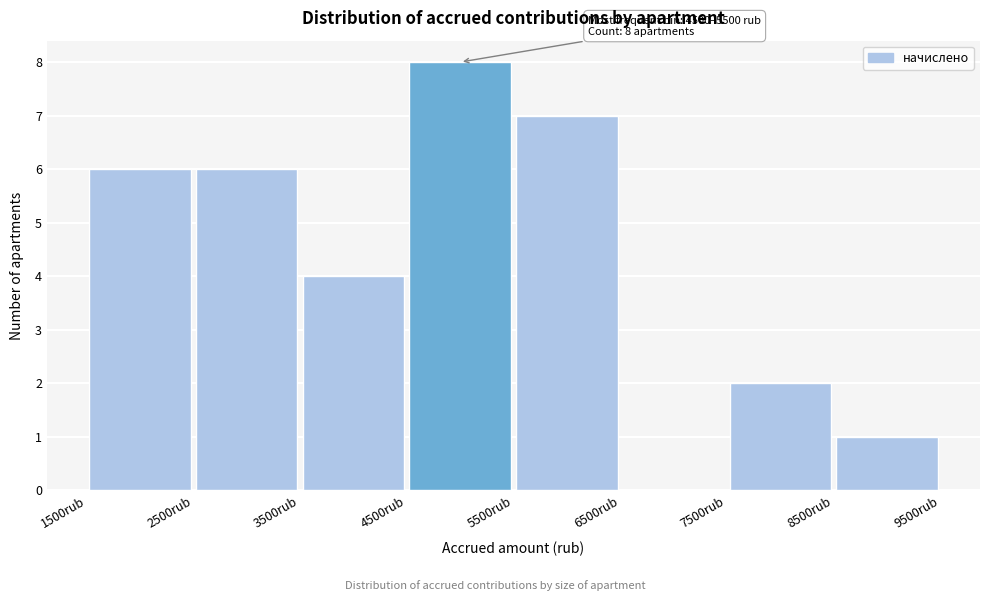

Which range on the x-axis has the tallest bar?

4500 to 5500